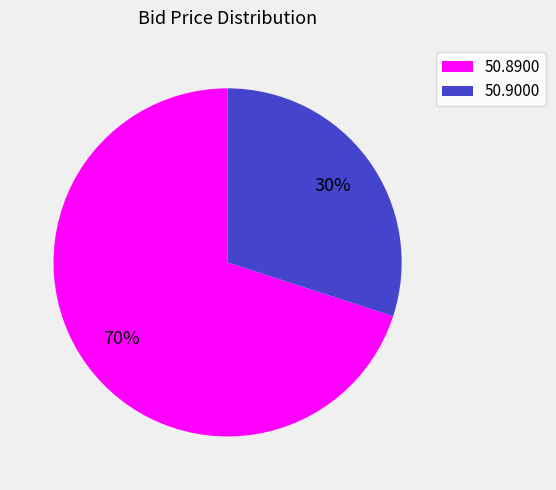

What is the largest slice in the pie chart?

50.8900